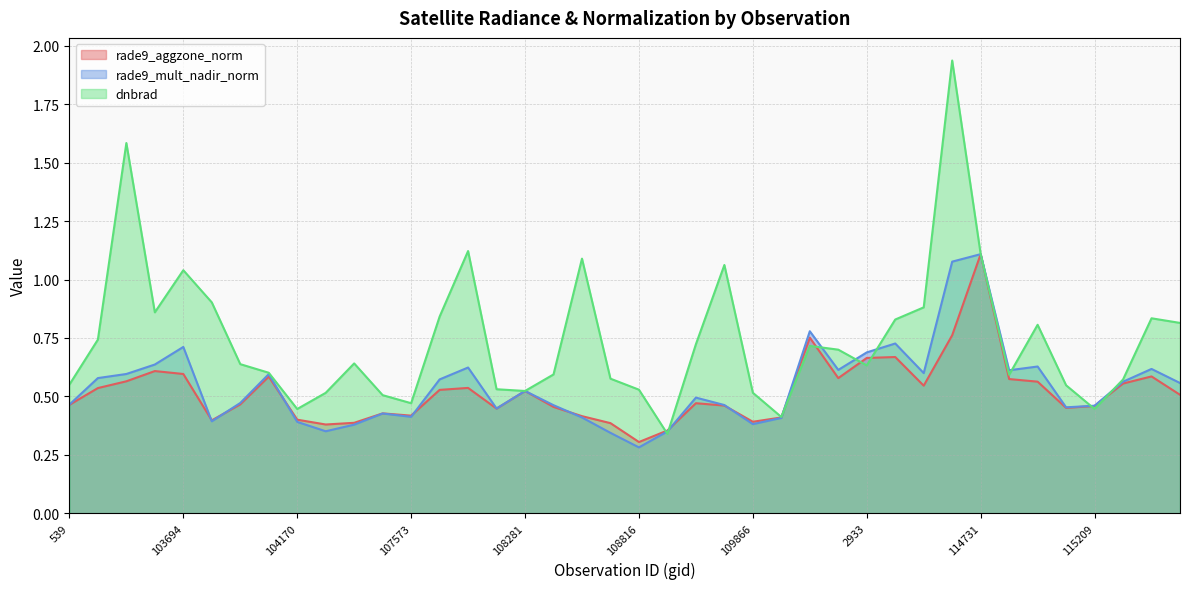

In dnbrad, how many points are lower than both neighbors (excluding endpoints)?

9